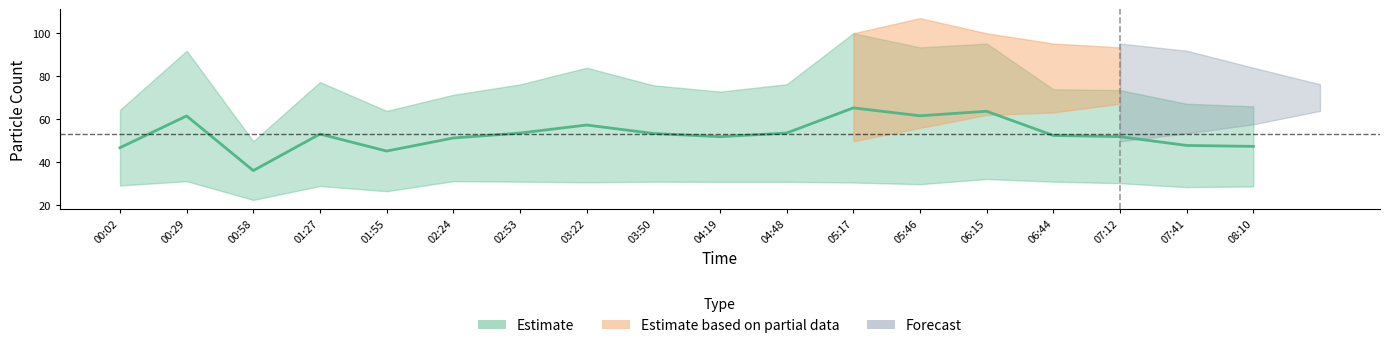

Is it true that the value at 06:15 is 63.5?

True